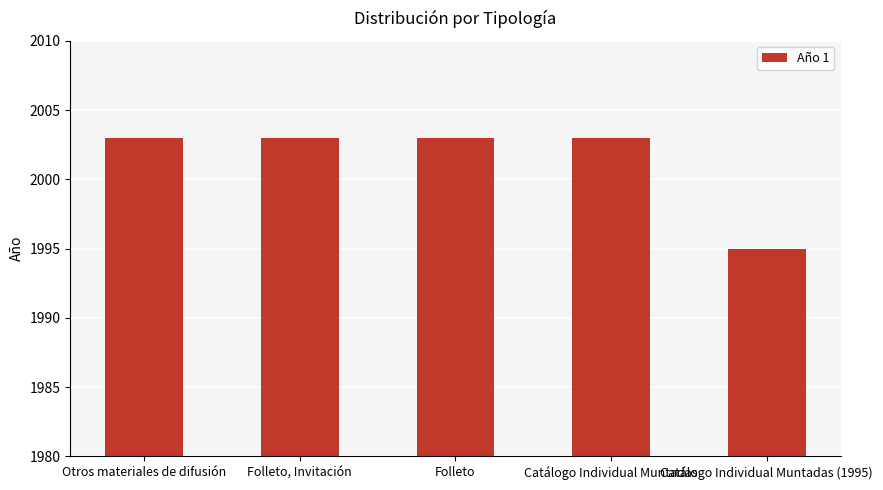

Count the number of categories in the chart.

5